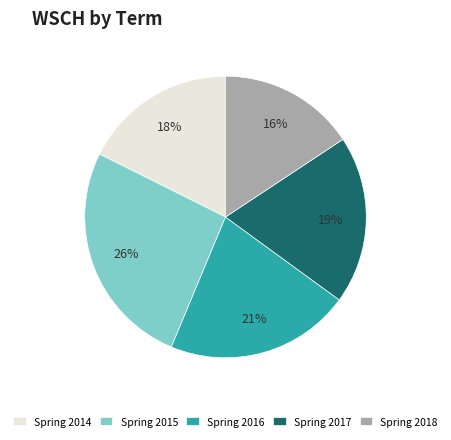

Is it true that Spring 2017 is 19% of the pie?

True